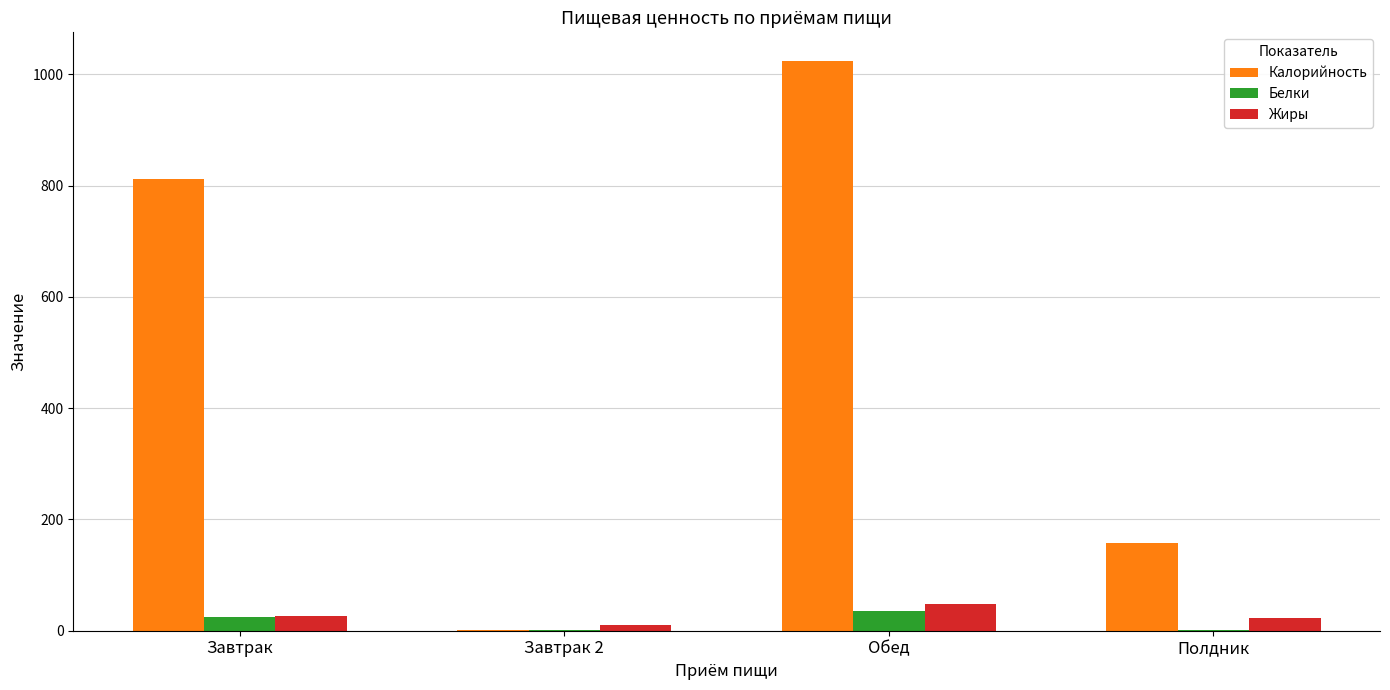

Does the chart contain stacked bars?

No